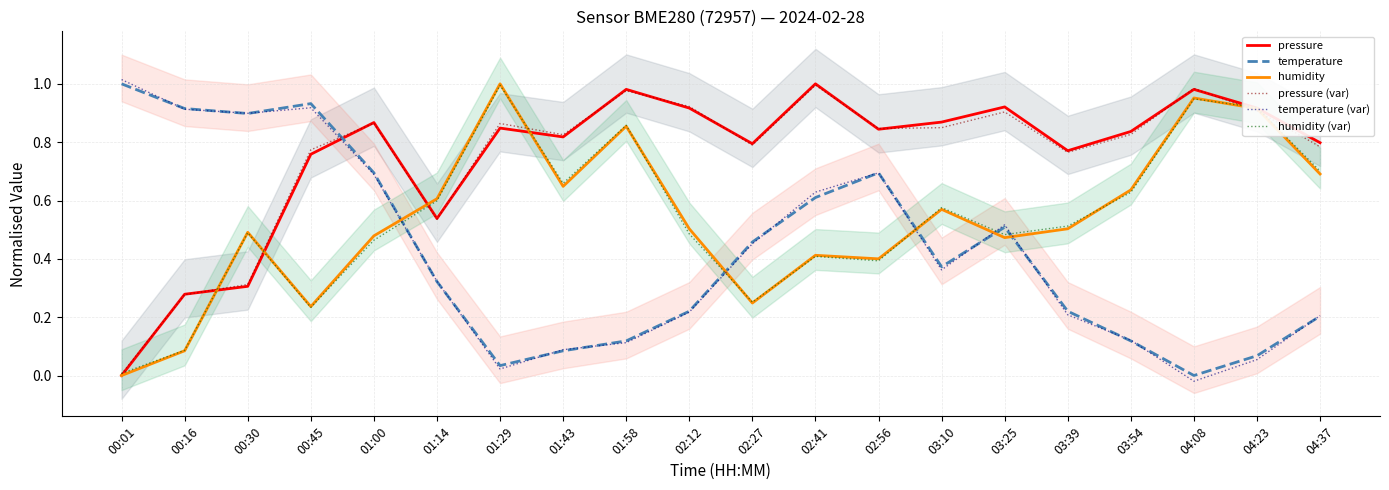

Which series has the largest range (max minus min)?

temperature (var)